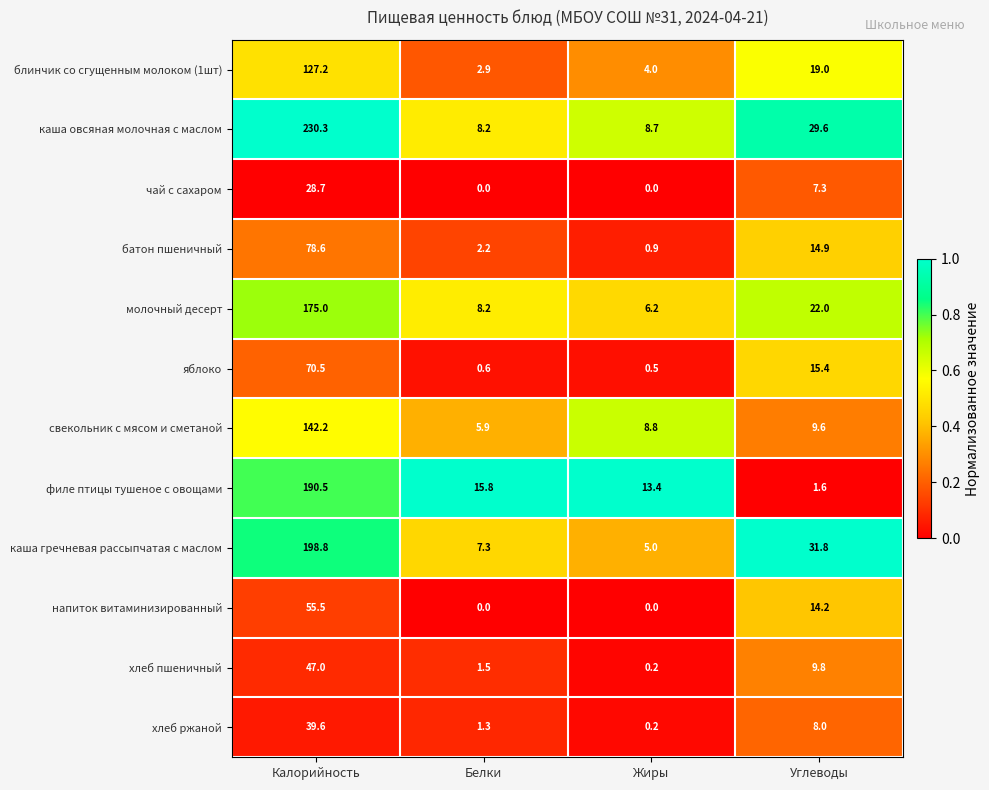

What is the difference between the second highest and minimum values in the яблоко series?

14.9